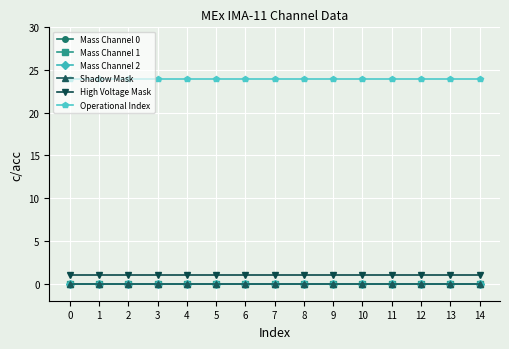

Does the chart have visible grid lines?

Yes